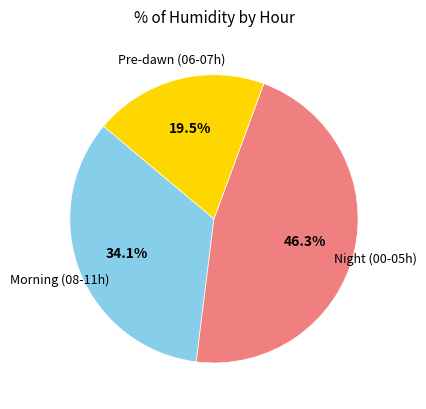

Rank the categories by value from lowest to highest.

Pre-dawn (06-07h), Morning (08-11h), Night (00-05h)